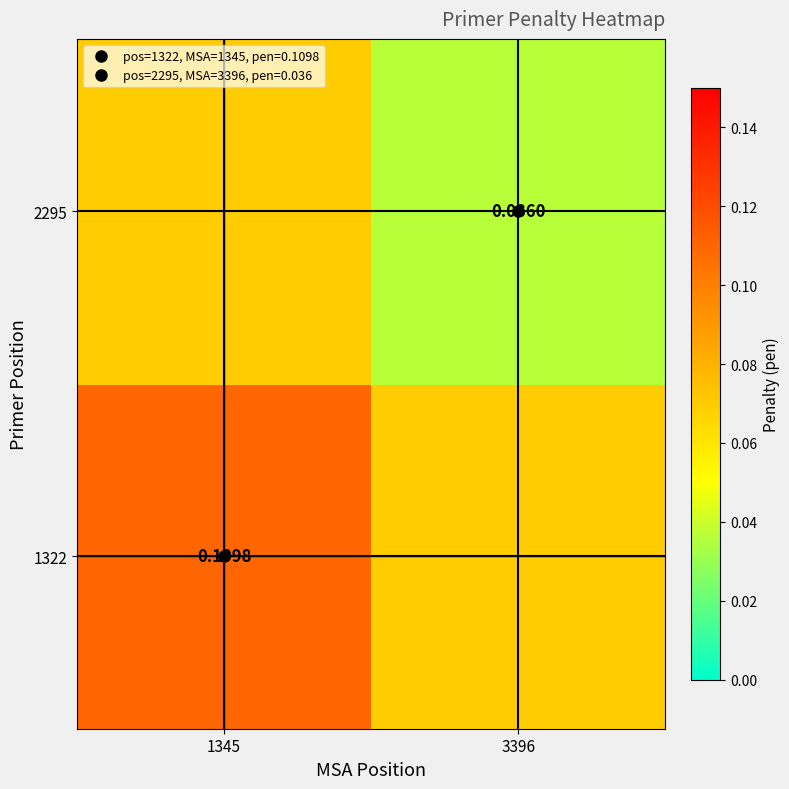

True or false: 1322 has a value of 0.1 at 1345.

True